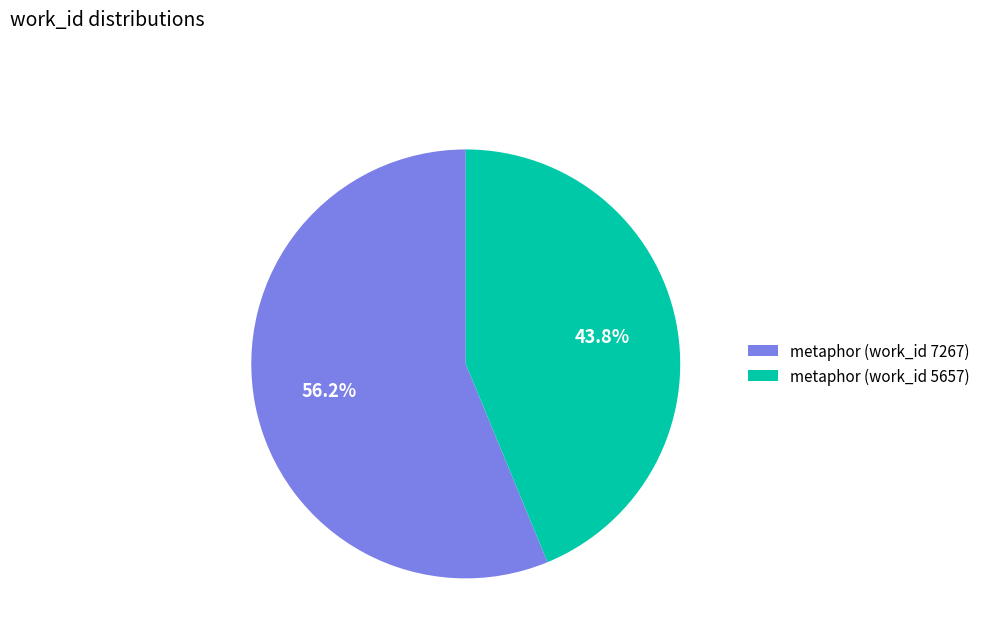

To the nearest percent, what is the difference between the largest and smallest slice percentages?

12%